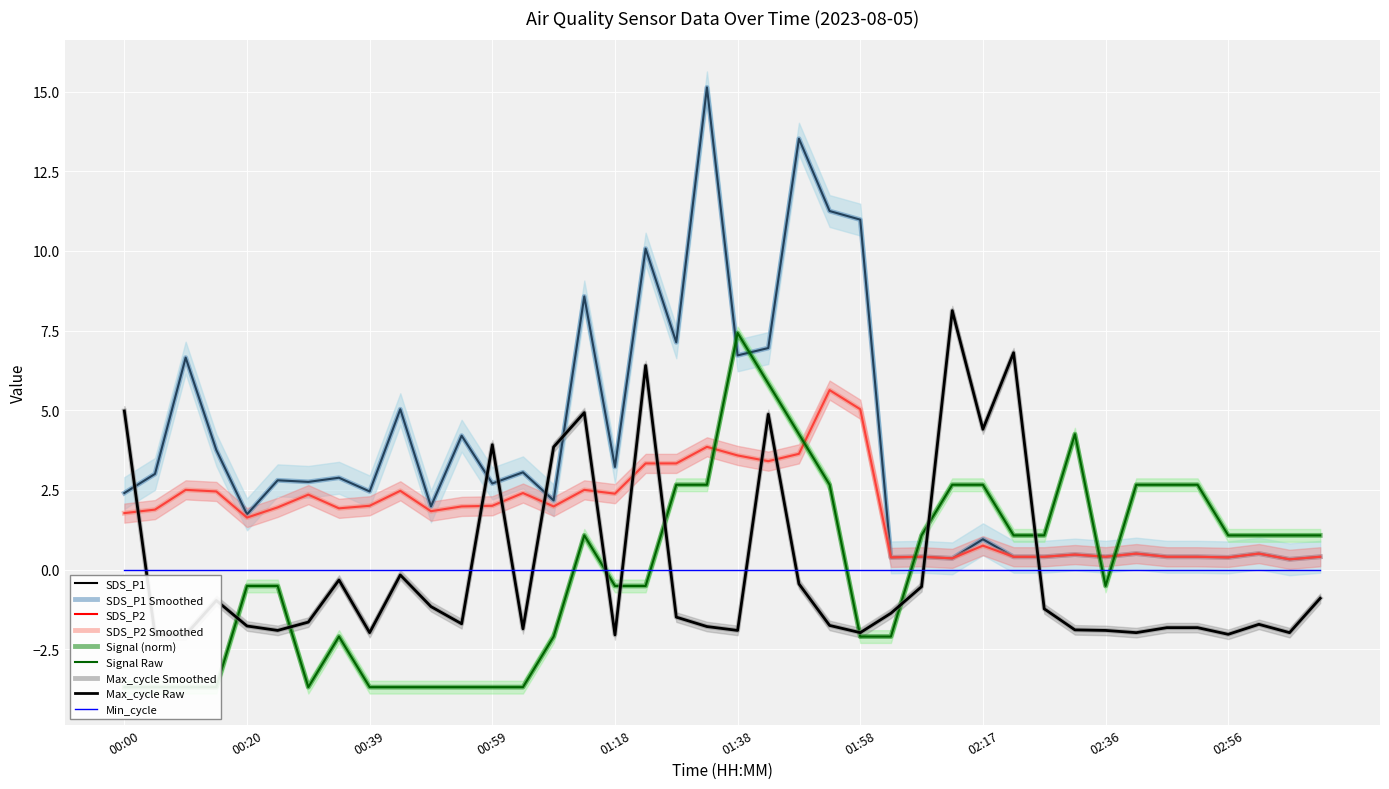

Between 02:17 and 00:49, which is larger?

00:49